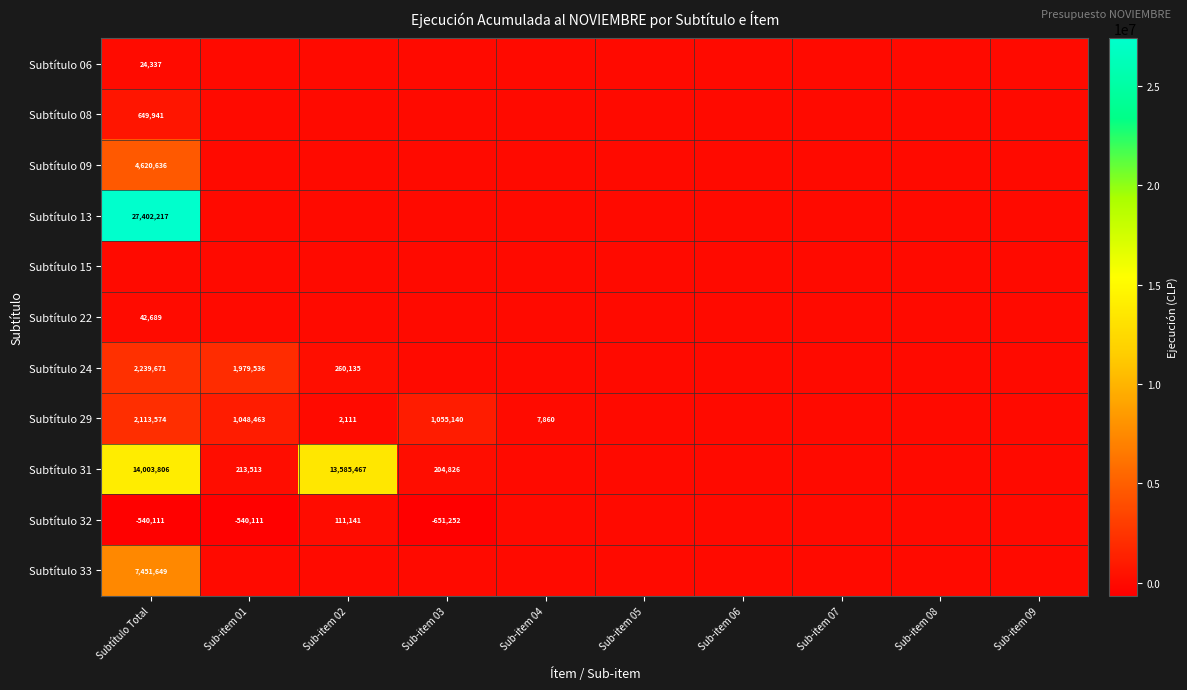

Is it true that Subtítulo 24 equals 3181850 at Subtítulo Total?

False